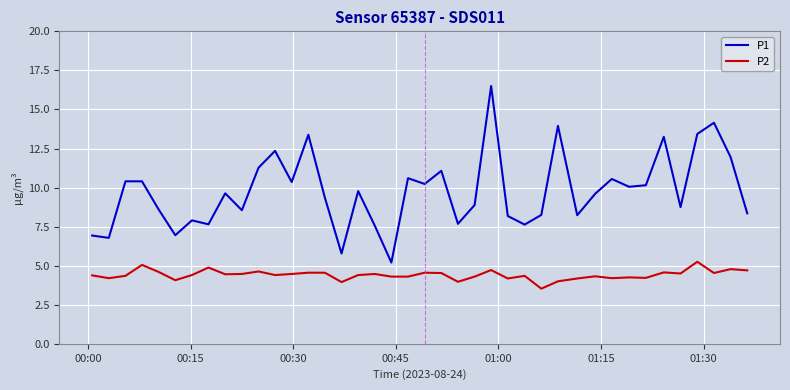

Which series has the largest total across all categories?

P1